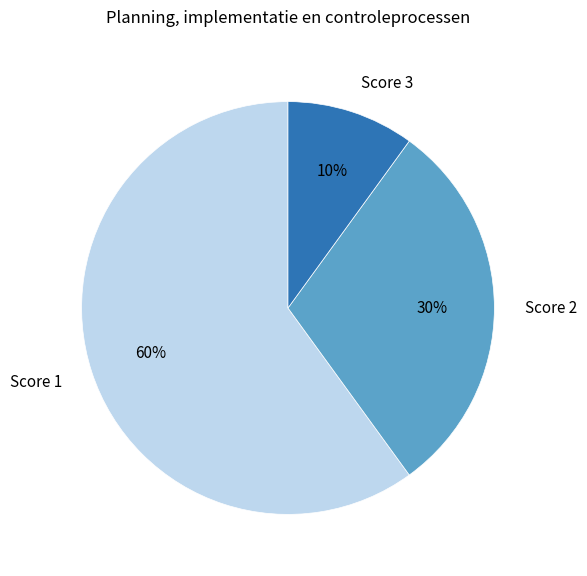

To the nearest percent, what portion does Score 1 represent?

60%